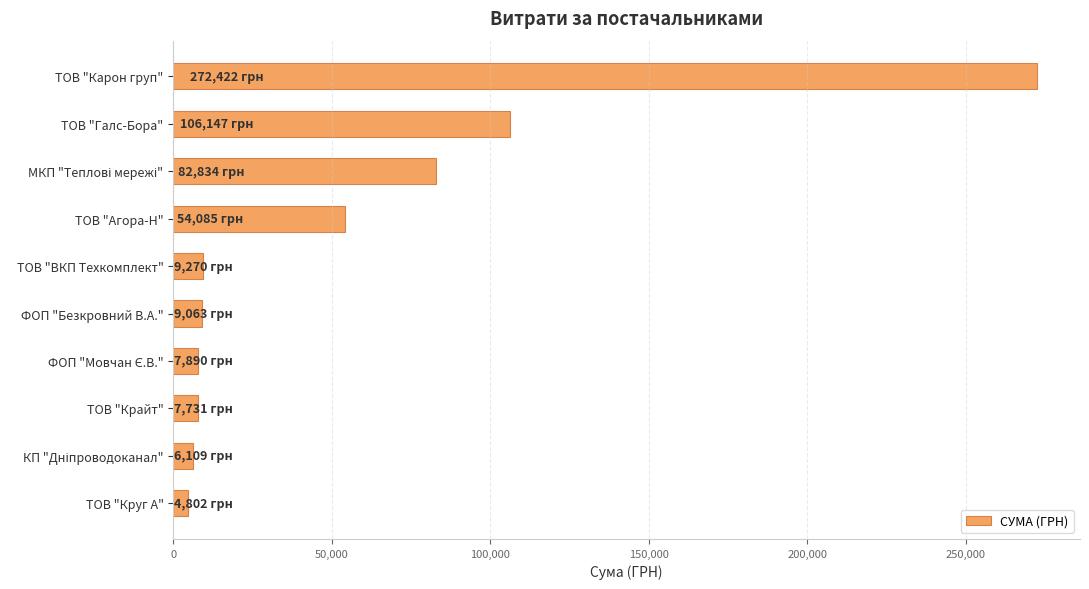

What is the greatest value displayed?

272422.2